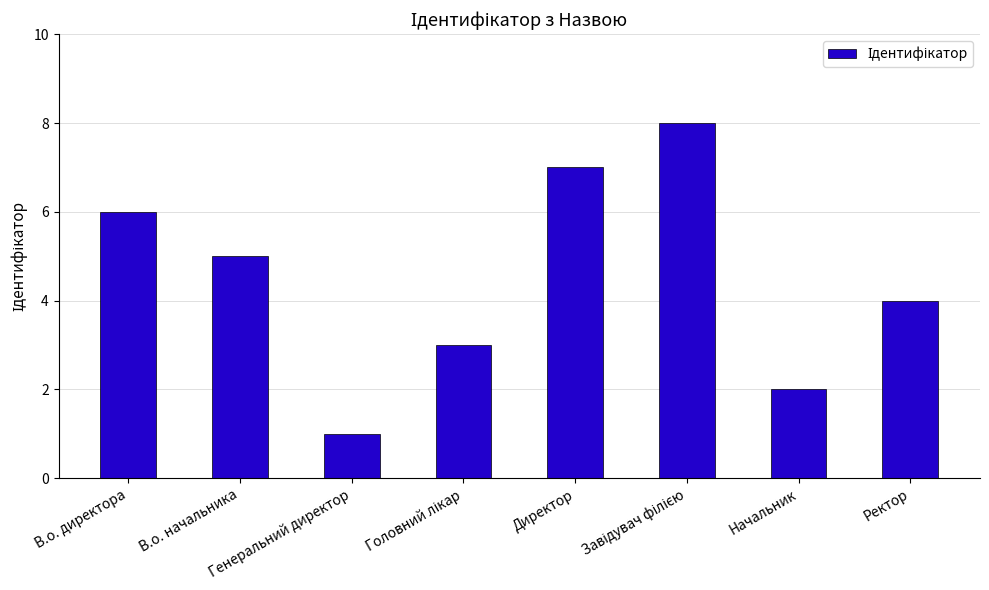

What is the sum of all values?

36